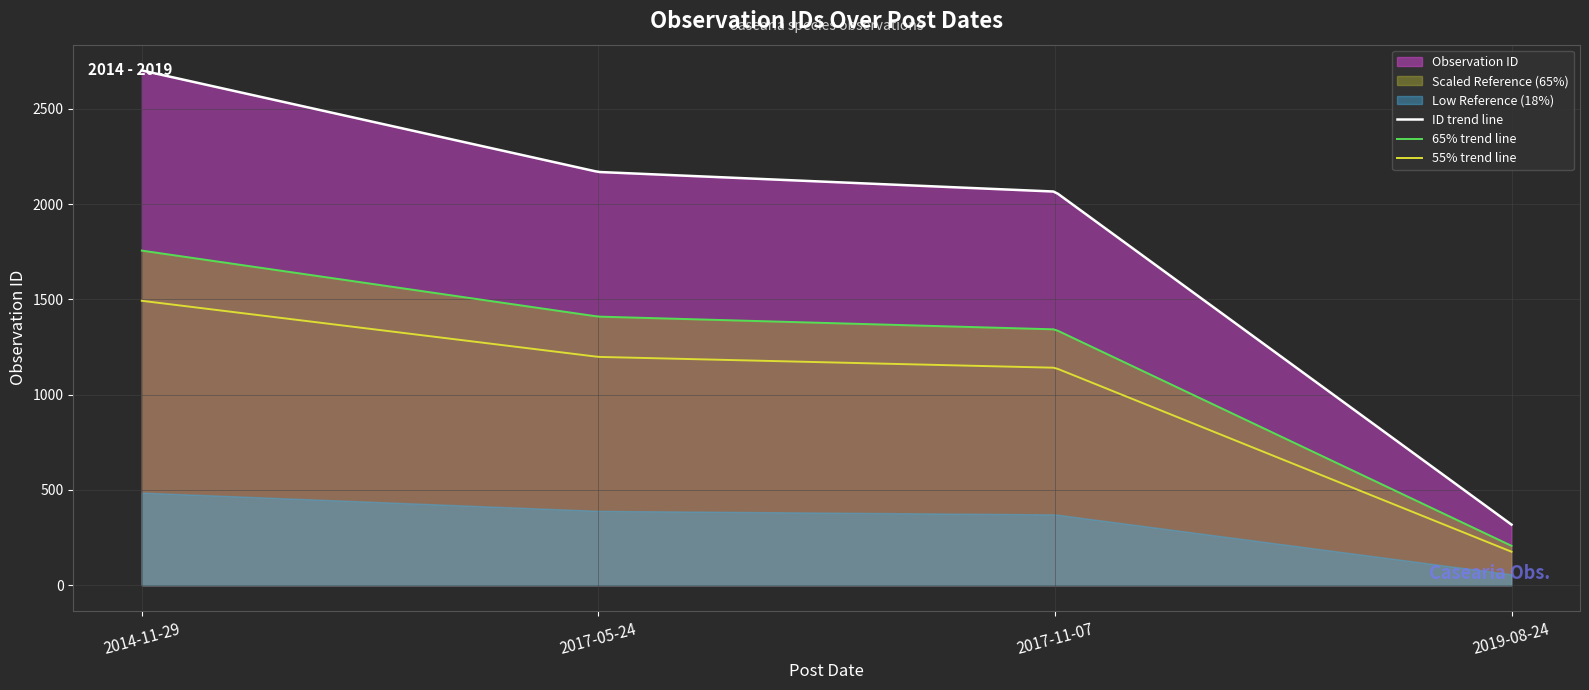

What is the label of the 2nd point from the left?

2017-05-24